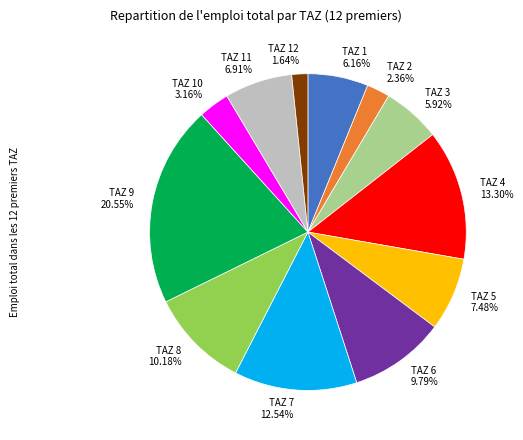

How many slices are in this pie chart?

12